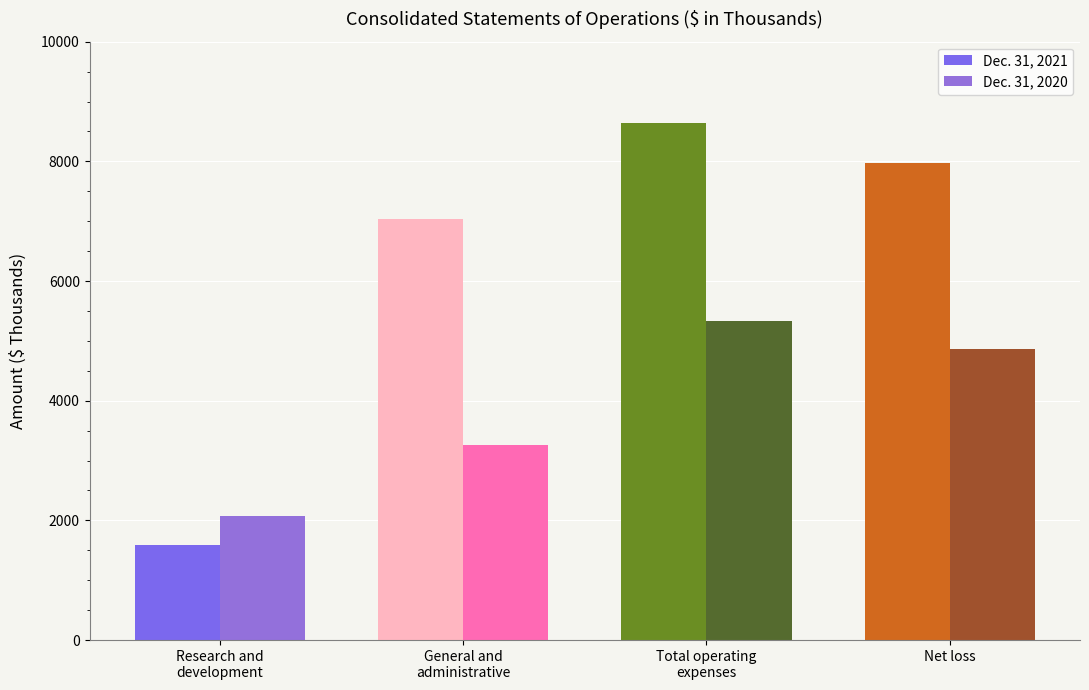

At which label does Dec. 31, 2021 first exceed 7978?

Total operating
expenses